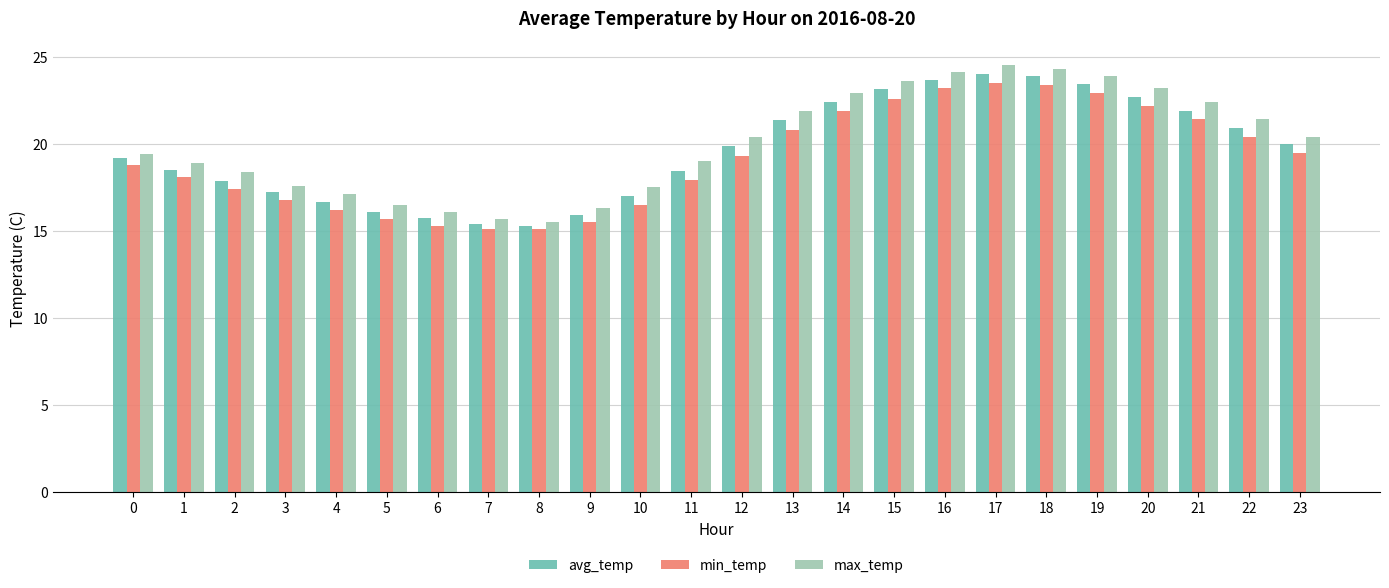

How many bars are there in total?

72